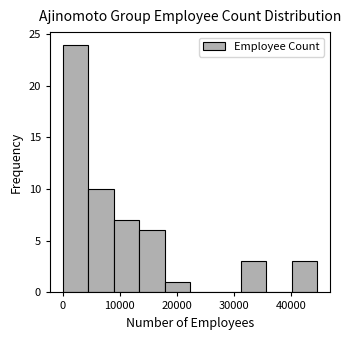

Reading left to right, list every bar in this chart as the range it spans on the x-axis followed by its height. Neither the bar edges nor the heights are printed on the chart, so give them approximately, as read against the axes.

0 to 4000: 24
4000 to 9000: 10
9000 to 13000: 7
13000 to 18000: 6
18000 to 22000: 1
22000 to 27000: 0
27000 to 31000: 0
31000 to 36000: 3
36000 to 40000: 0
40000 to 45000: 3